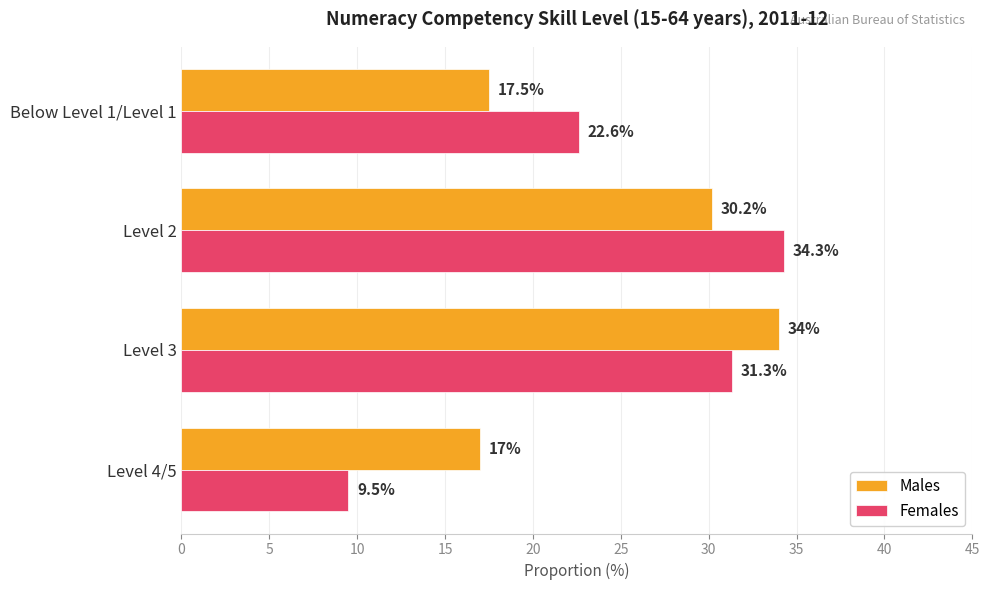

How many values in the Females series are below 31?

2